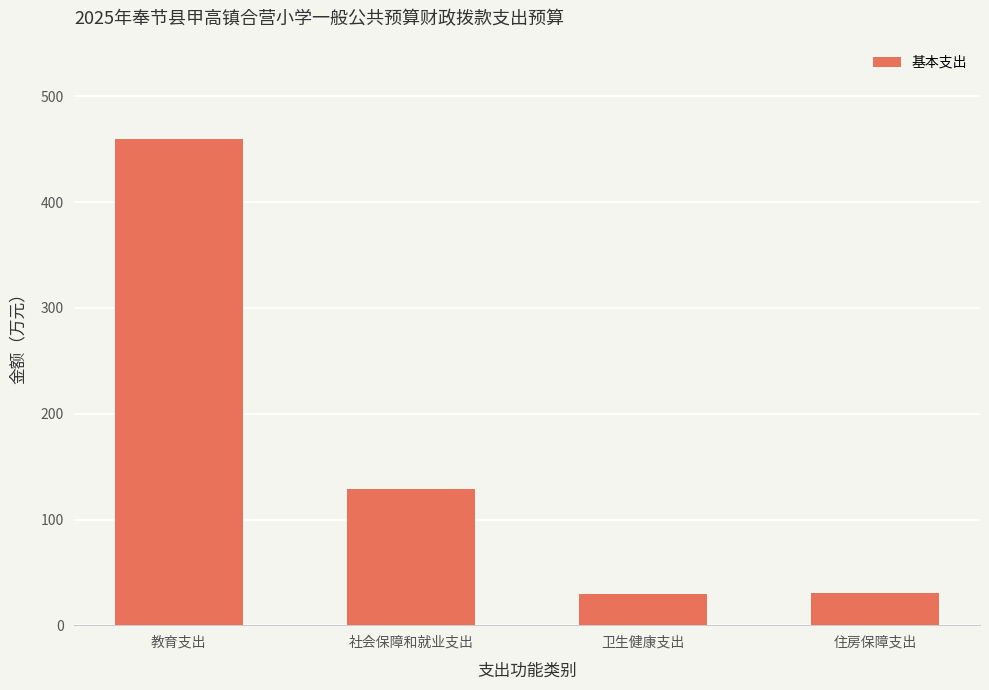

What is the label of the 3rd bar from the left?

卫生健康支出